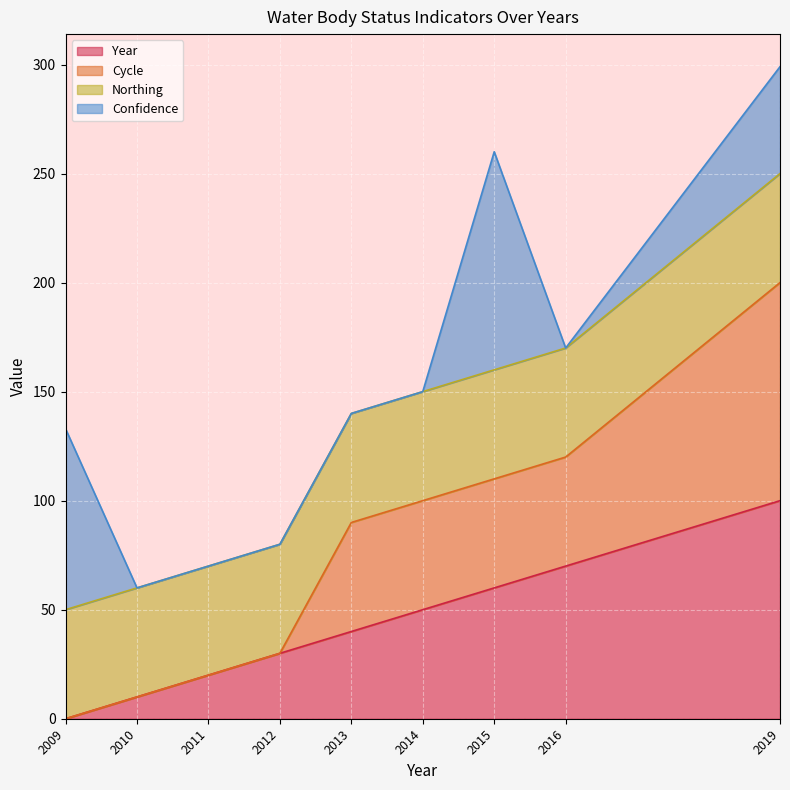

Which has a higher value, 2010 or 2009?

2010